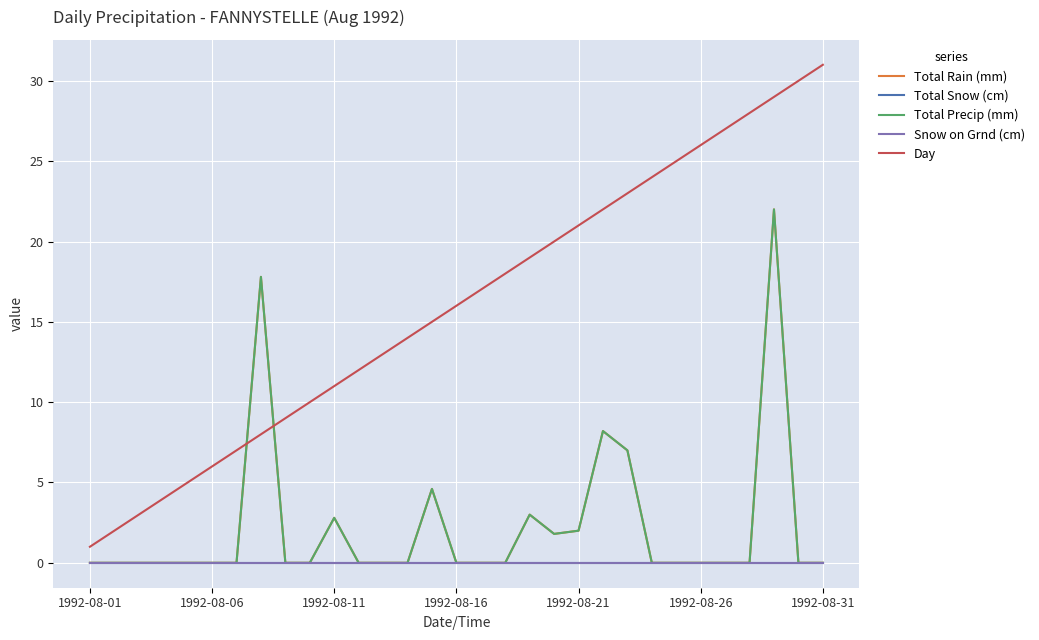

True or false: Total Snow (cm) has more than 1 interior local peaks.

False